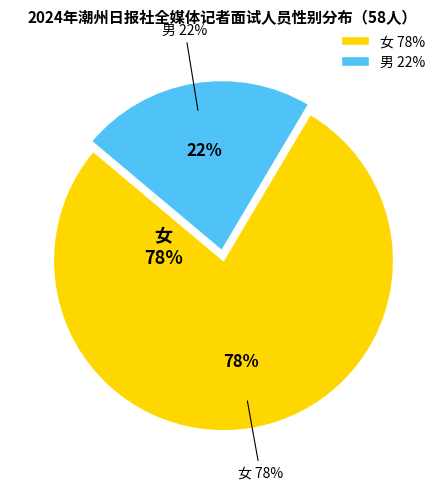

Does 男 represent more than half of the total?

No